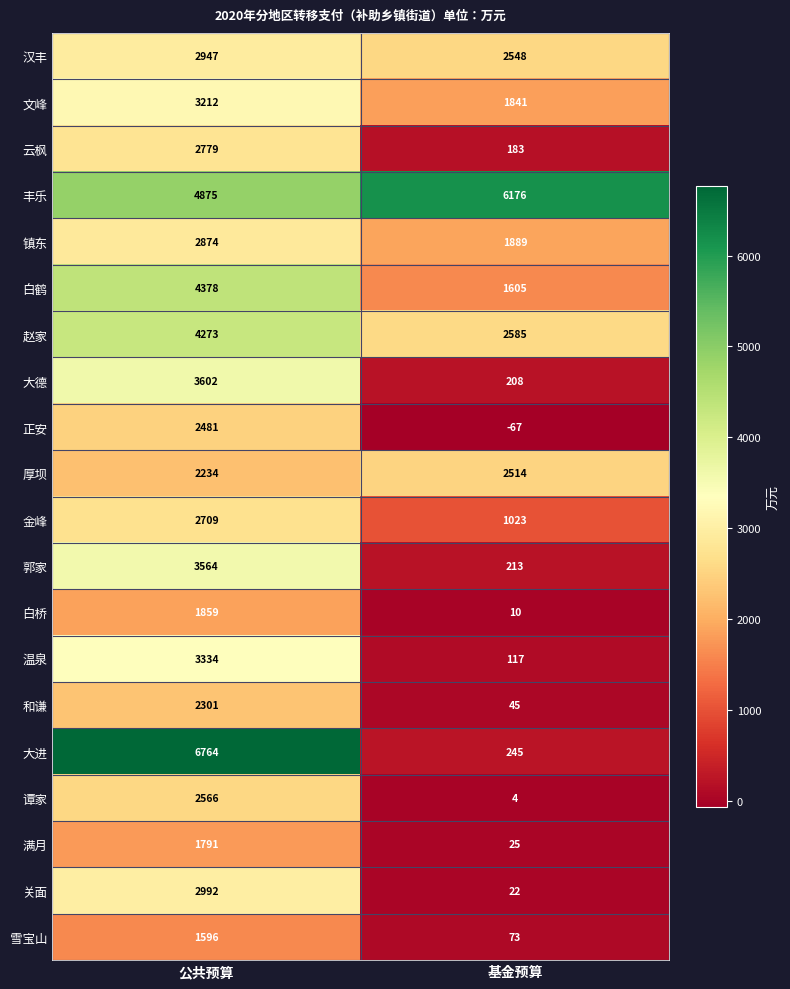

At how many categories does at least one series exceed 1372?

2